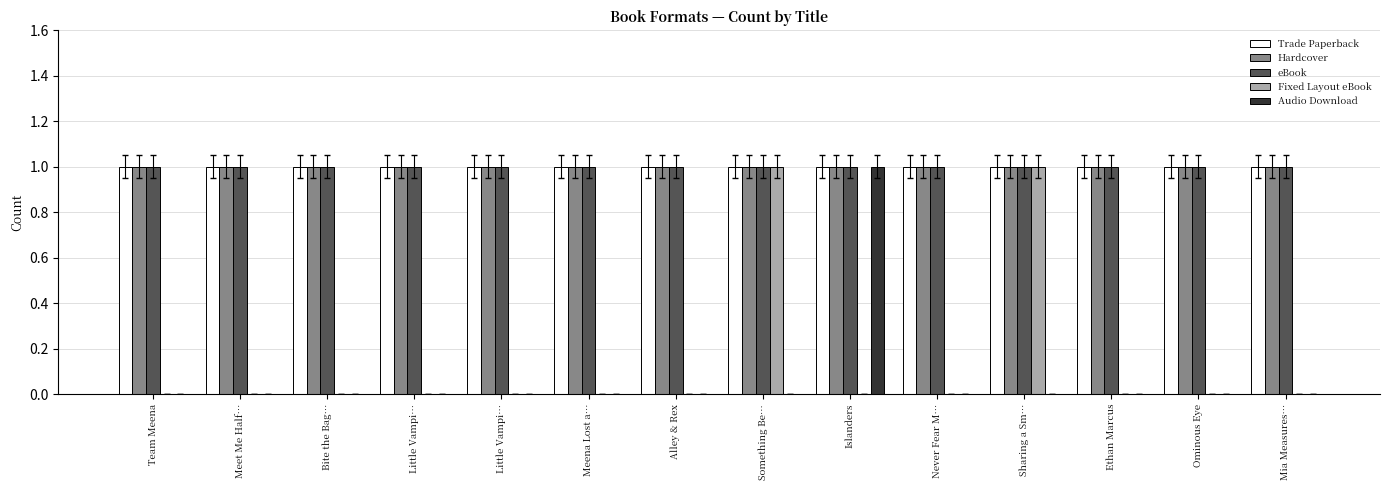

What is the average value of the Trade Paperback series?

1